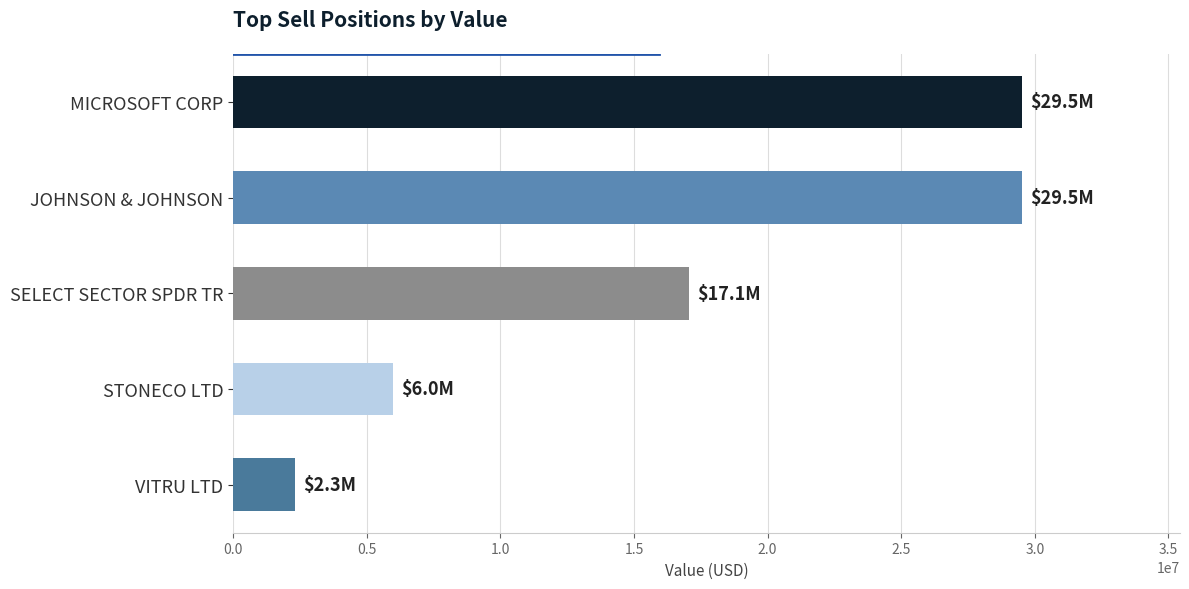

What is the value of the 2nd bar from the top?

29512000